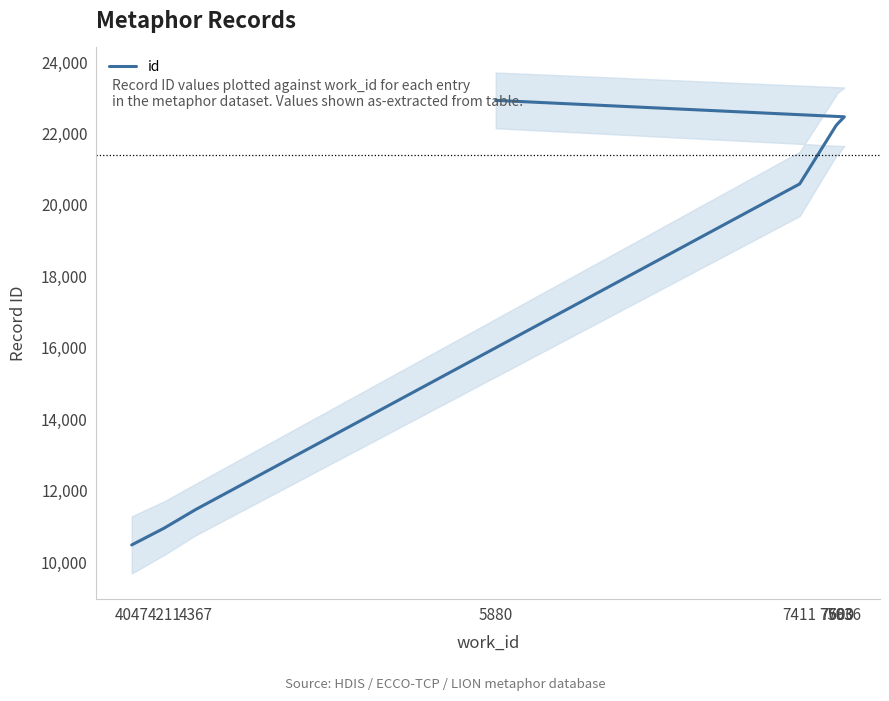

Is this an area chart (filled region under the line)?

No